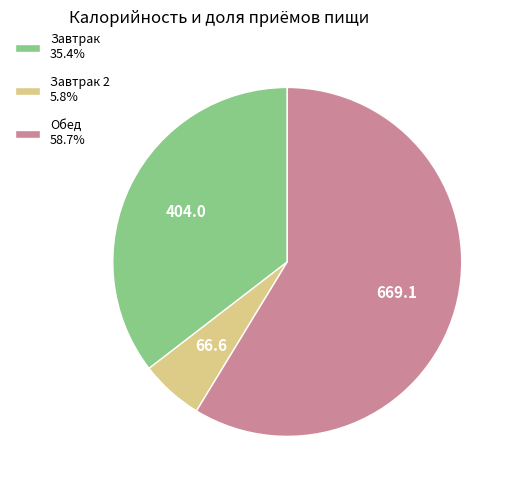

Is there any slice that represents more than half of the pie?

Yes